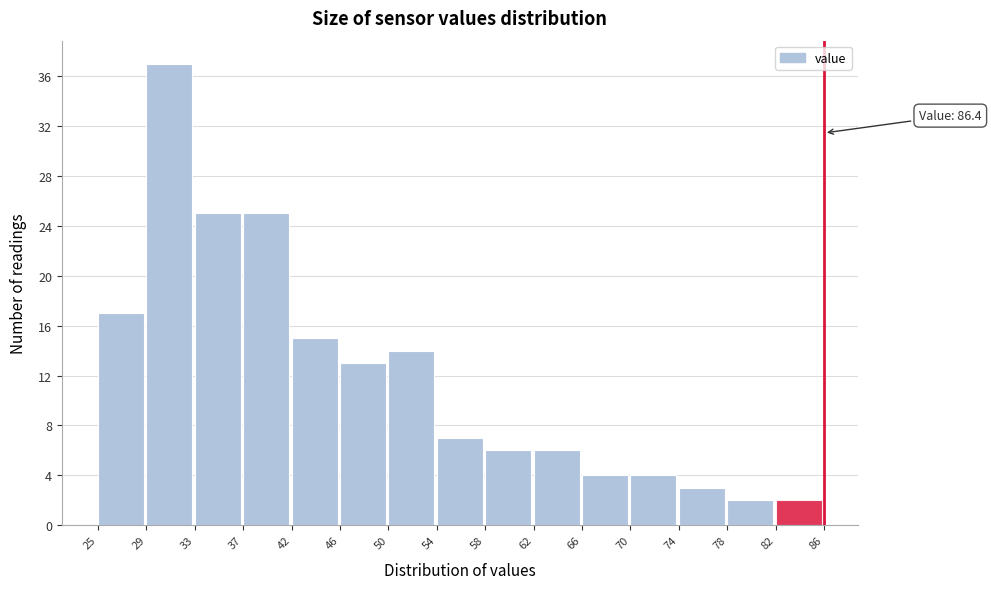

Which range on the x-axis has the tallest bar?

29 to 33